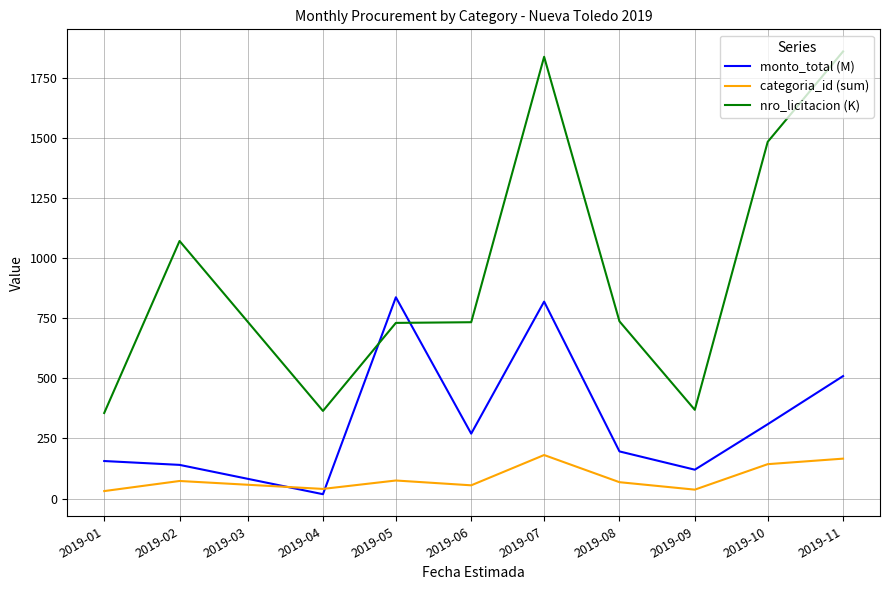

What are all the series names shown in the legend?

monto_total (M), categoria_id (sum), nro_licitacion (K)